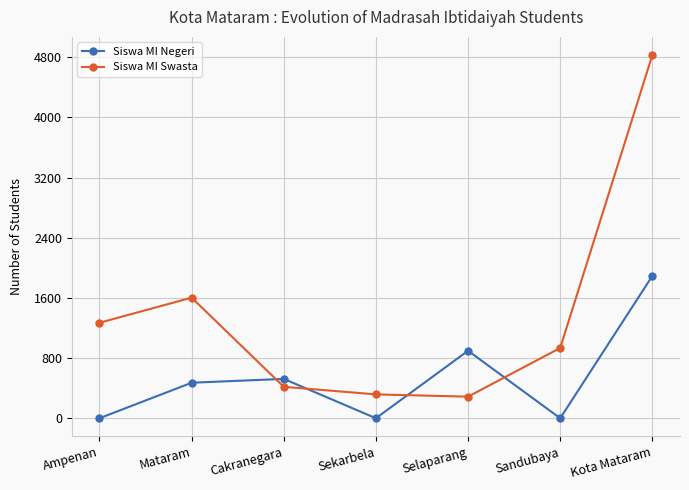

Is it true that Siswa MI Negeri equals 374 at Selaparang?

False